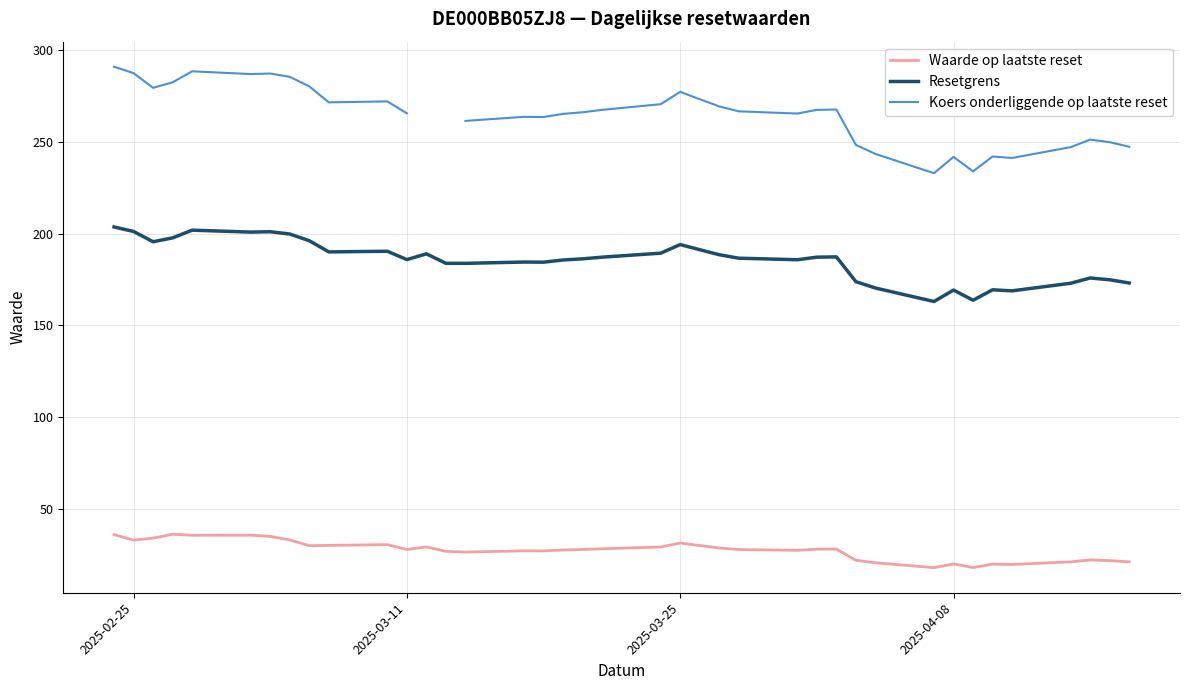

Which series has the largest range (max minus min)?

Koers onderliggende op laatste reset